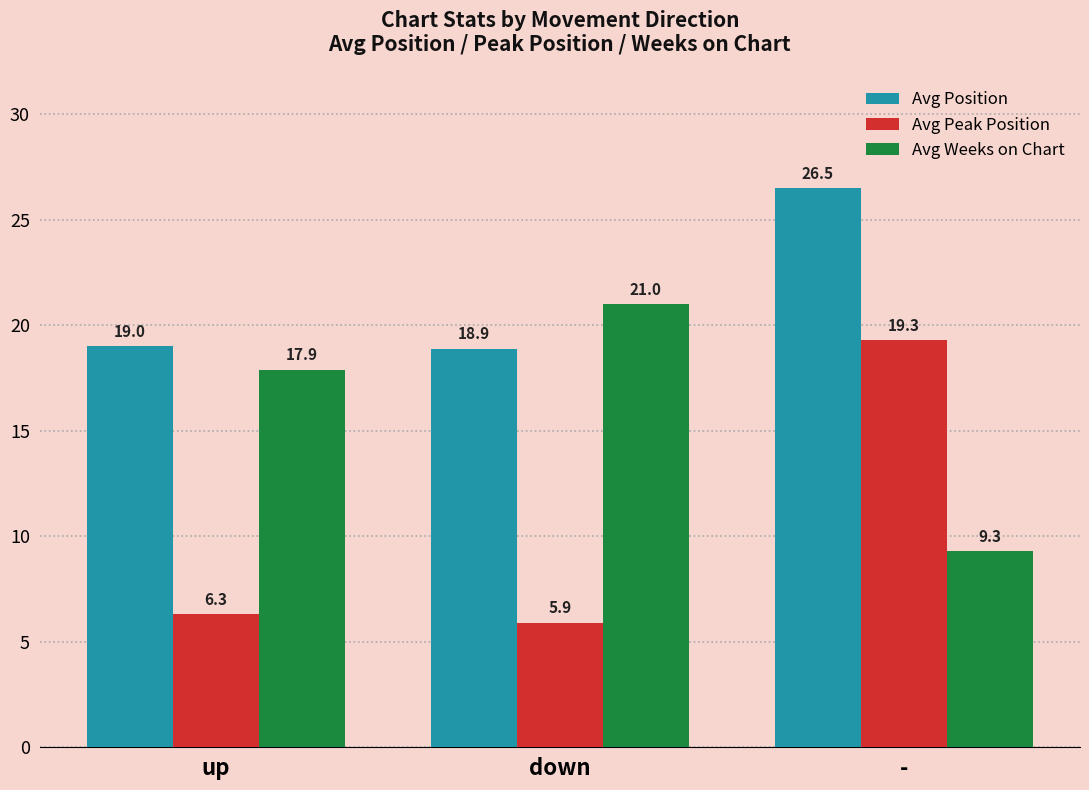

What is the sum of all Avg Position values?

64.4